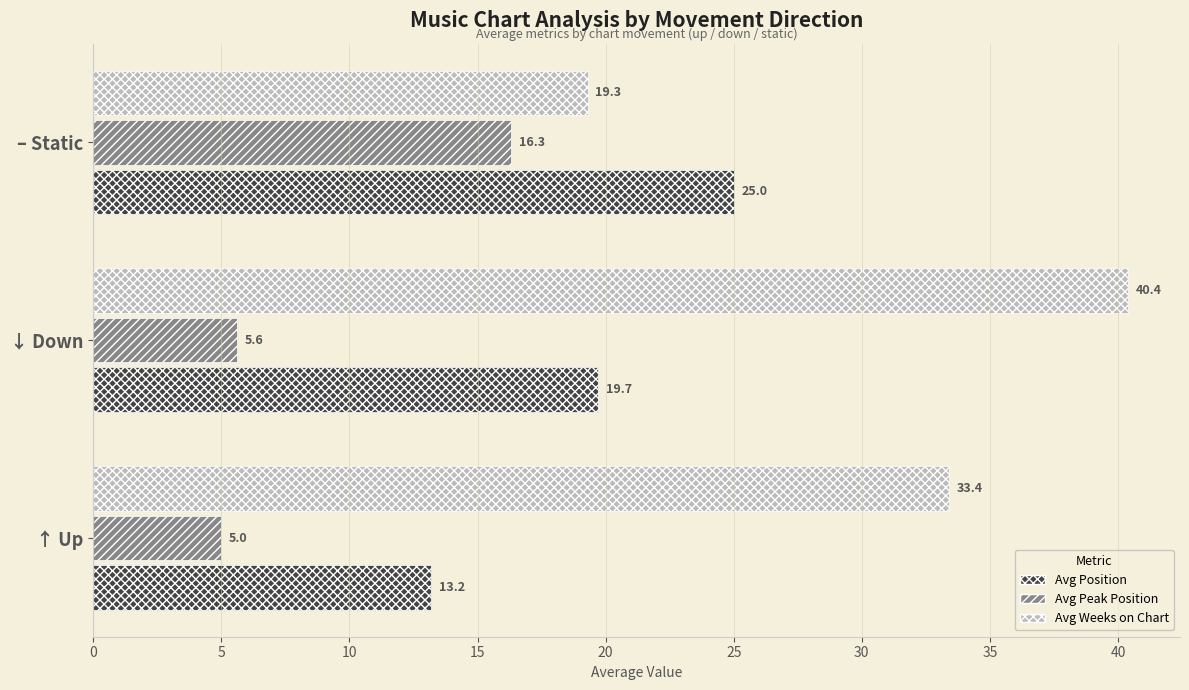

How many series are shown in this chart?

3